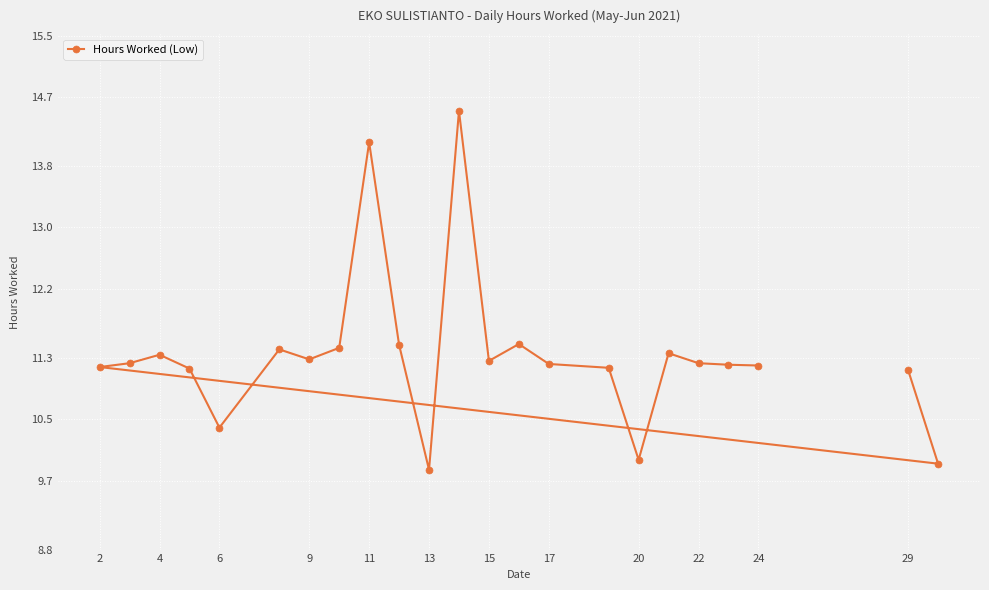

The chart shows a value of 11.2 at 22. True or false?

True